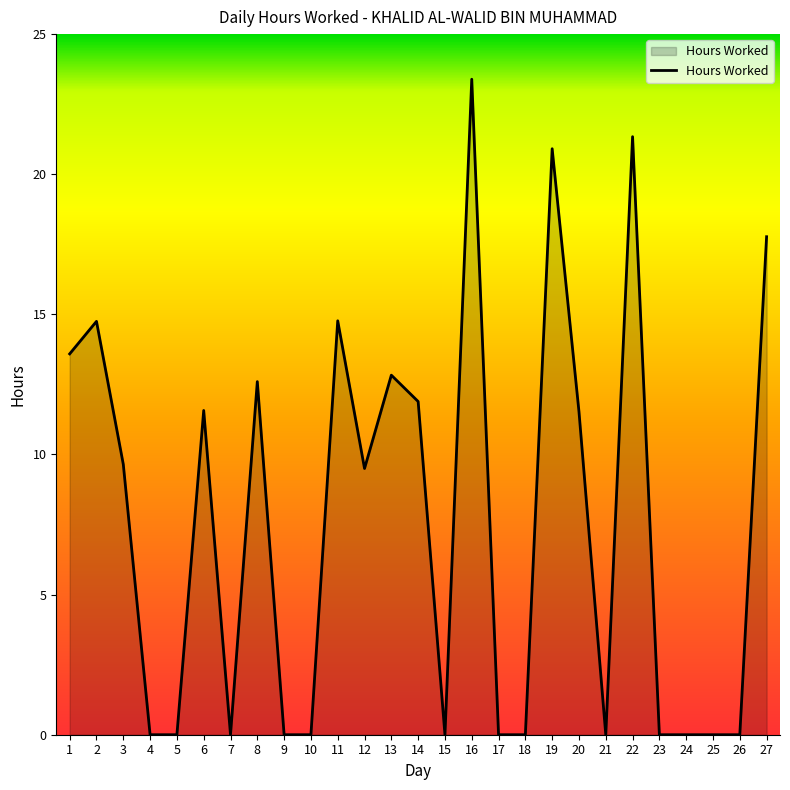

True or false: the data shows 12.6 at 9.

False